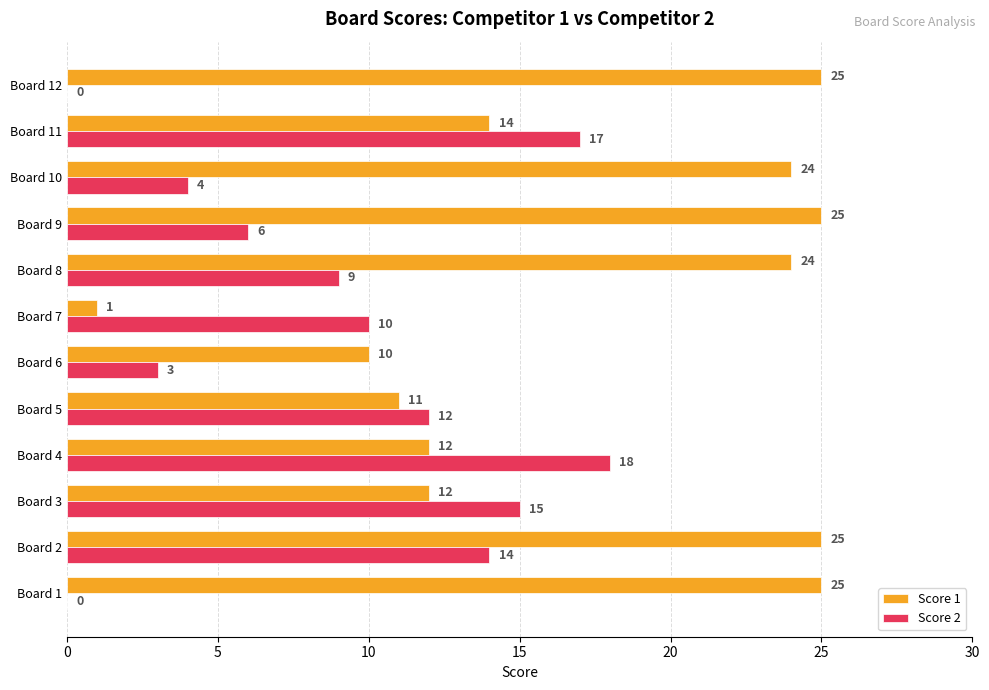

Is it true that Score 1 equals 25 at Board 2?

True